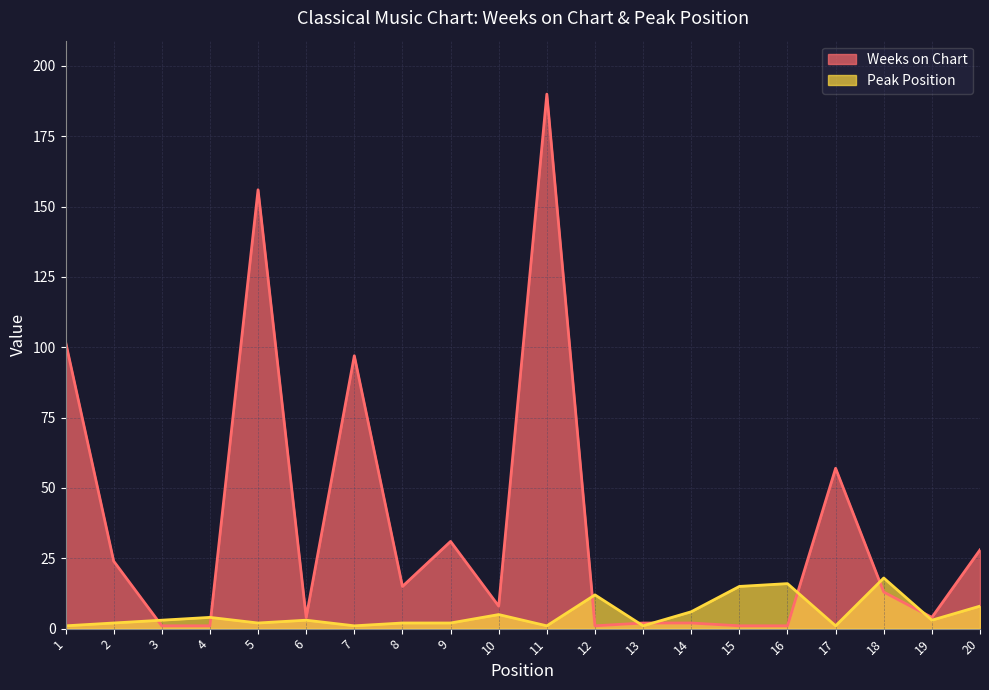

The value of Peak Position at 17 is 1. True or false?

False